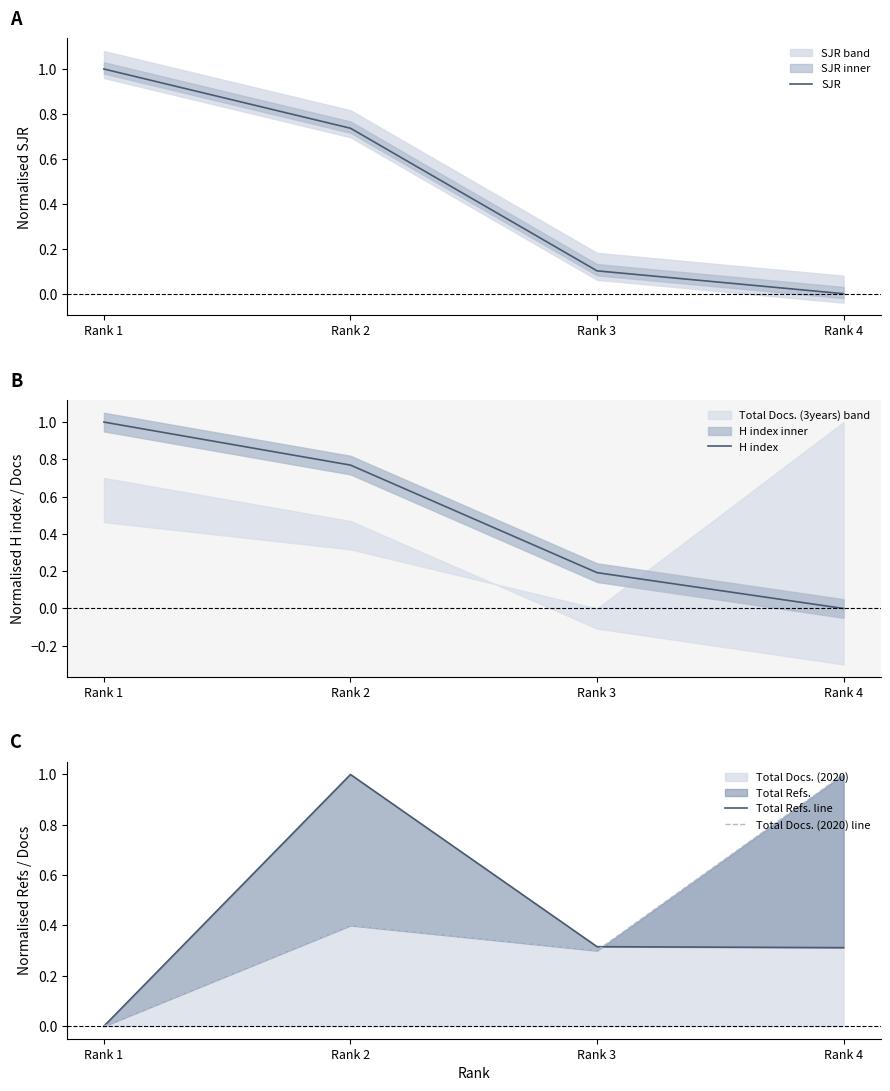

List the labels in order of Total Refs. line value, largest first.

Rank 2, Rank 3, Rank 4, Rank 1